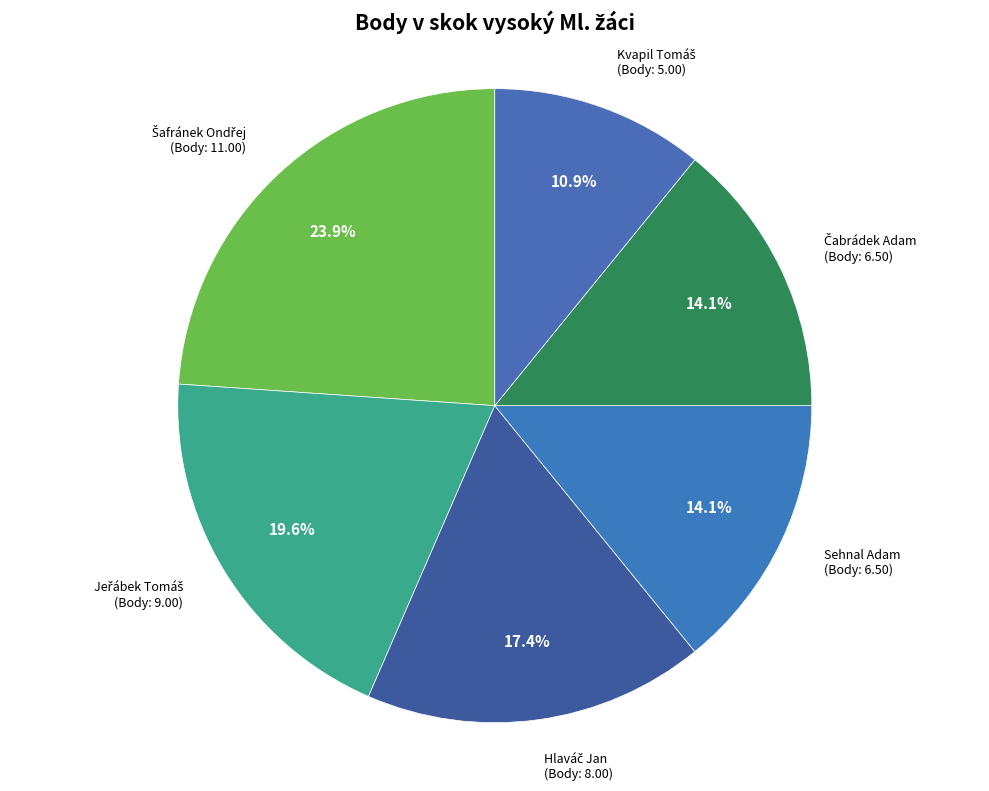

What percentage is NOT represented by Sehnal Adam?

85.9%